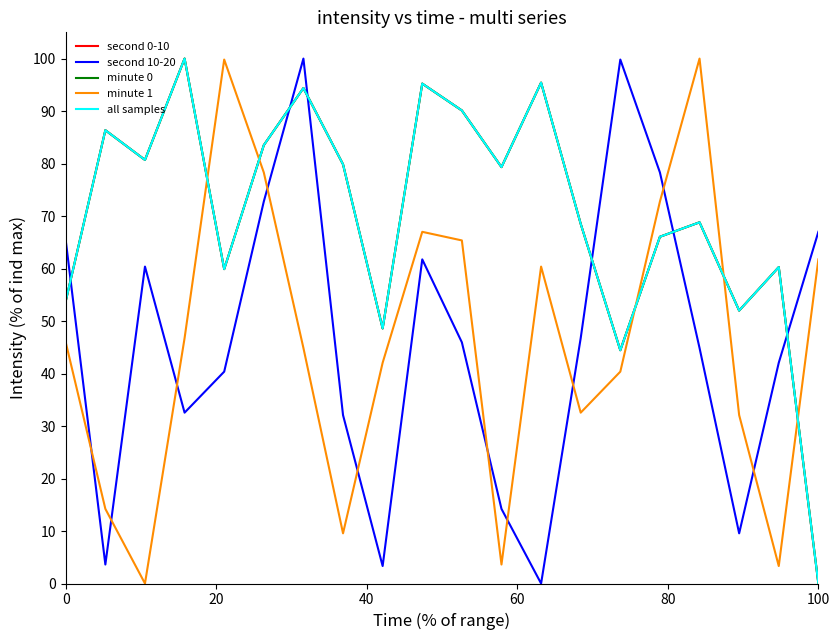

Does the chart have visible grid lines?

No